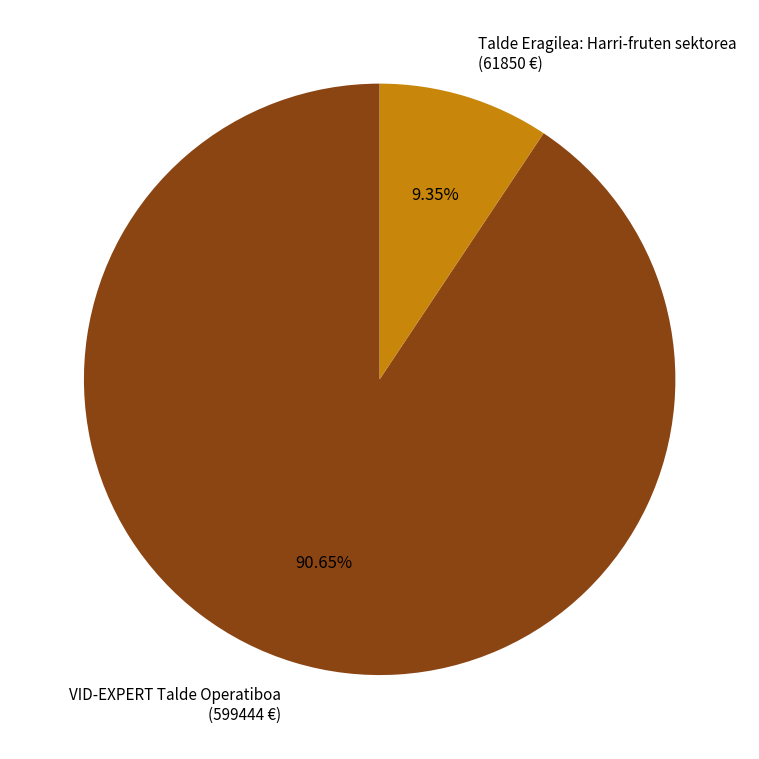

What is the ratio of the value at VID-EXPERT Talde Operatiboa to the value at Talde Eragilea: Harri-fruten sektorea?

9.7